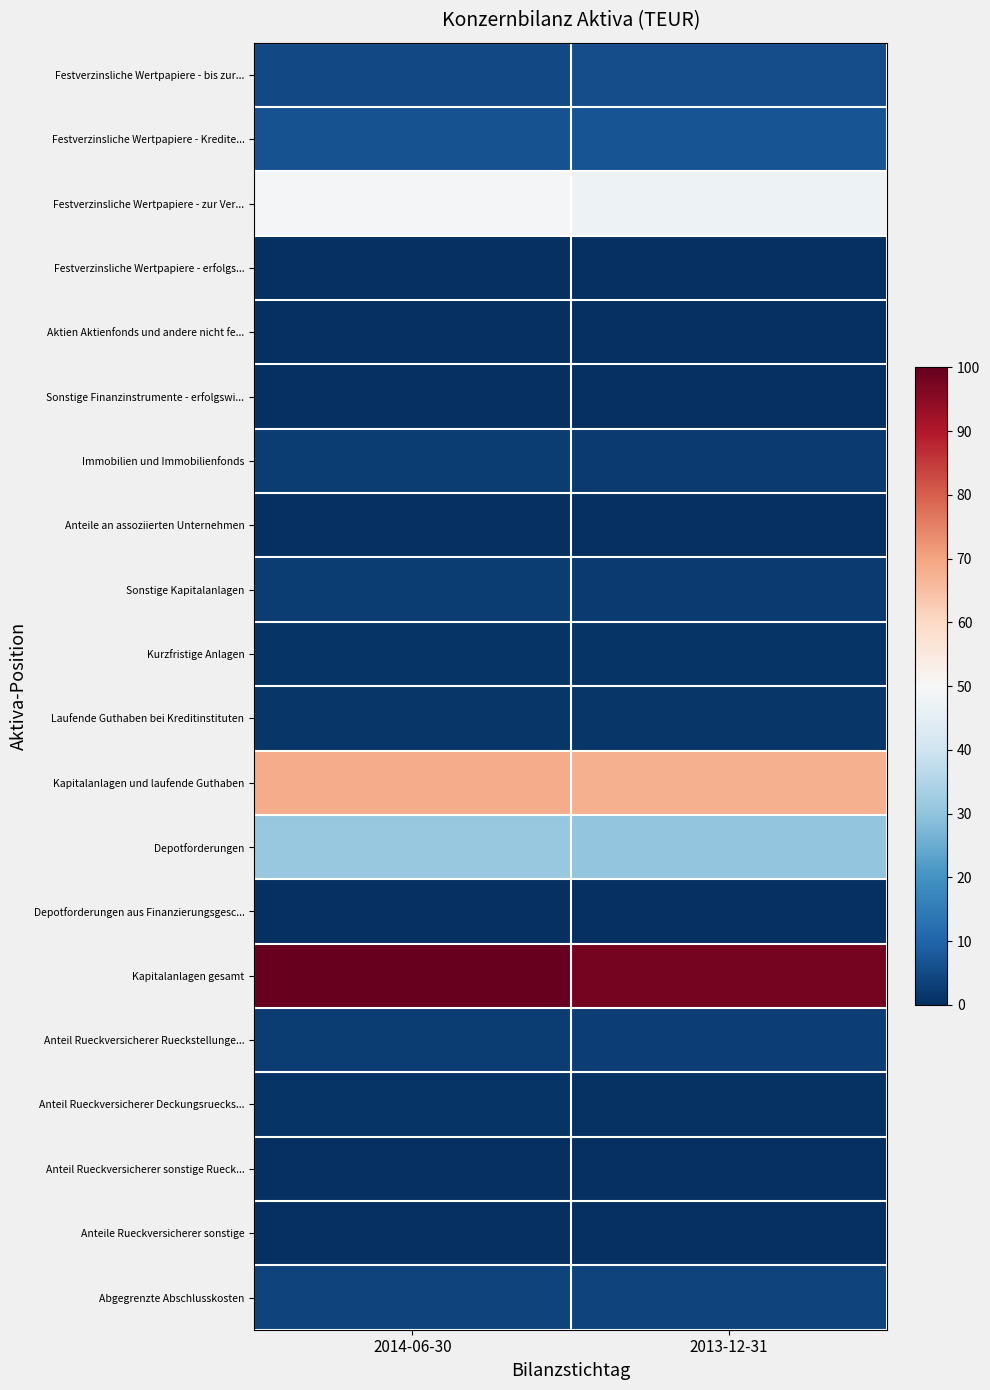

Reading left to right, what are all the values shown in this chart?

Festverzinsliche Wertpapiere - bis zur...: 2014-06-30=4.9	2013-12-31=5.7
Festverzinsliche Wertpapiere - Kredite...: 2014-06-30=6.4	2013-12-31=6.8
Festverzinsliche Wertpapiere - zur Ver...: 2014-06-30=49.4	2013-12-31=47.5
Festverzinsliche Wertpapiere - erfolgs...: 2014-06-30=0.1	2013-12-31=0.1
Aktien Aktienfonds und andere nicht fe...: 2014-06-30=0.1	2013-12-31=0.1
Sonstige Finanzinstrumente - erfolgswi...: 2014-06-30=0.1	2013-12-31=0.1
Immobilien und Immobilienfonds: 2014-06-30=2.5	2013-12-31=2.3
Anteile an assoziierten Unternehmen: 2014-06-30=0.3	2013-12-31=0.3
Sonstige Kapitalanlagen: 2014-06-30=2.4	2013-12-31=2.2
Kurzfristige Anlagen: 2014-06-30=1.1	2013-12-31=1.2
Laufende Guthaben bei Kreditinstituten: 2014-06-30=1.5	2013-12-31=1.4
Kapitalanlagen und laufende Guthaben: 2014-06-30=68.7	2013-12-31=67.6
Depotforderungen: 2014-06-30=31.1	2013-12-31=30.3
Depotforderungen aus Finanzierungsgesc...: 2014-06-30=0.2	2013-12-31=0.2
Kapitalanlagen gesamt: 2014-06-30=100.0	2013-12-31=98.0
Anteil Rueckversicherer Rueckstellunge...: 2014-06-30=2.7	2013-12-31=3.0
Anteil Rueckversicherer Deckungsruecks...: 2014-06-30=1.0	2013-12-31=0.7
Anteil Rueckversicherer sonstige Rueck...: 2014-06-30=0.4	2013-12-31=0.3
Anteile Rueckversicherer sonstige: 2014-06-30=0.0	2013-12-31=0.0
Abgegrenzte Abschlusskosten: 2014-06-30=3.7	2013-12-31=3.5